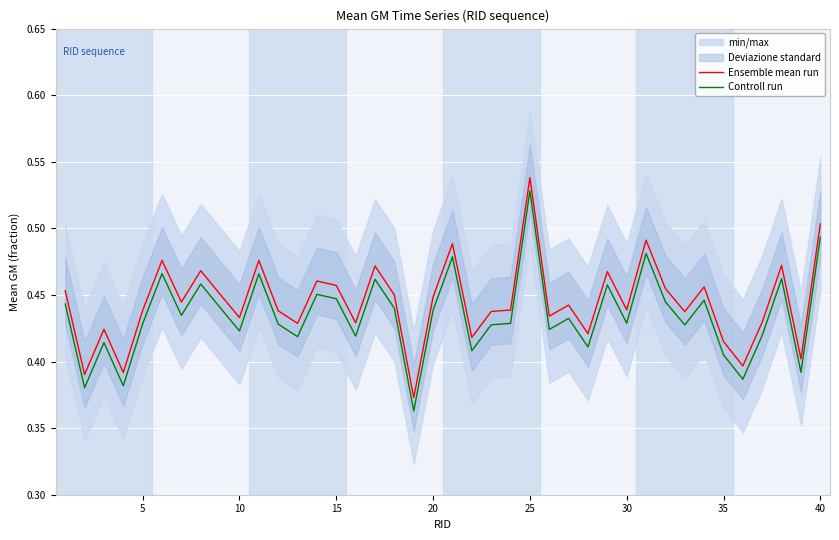

True or false: Ensemble mean run and Controll run cross at least once.

False